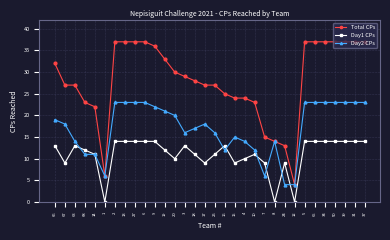

How many distinct data groups are displayed?

3